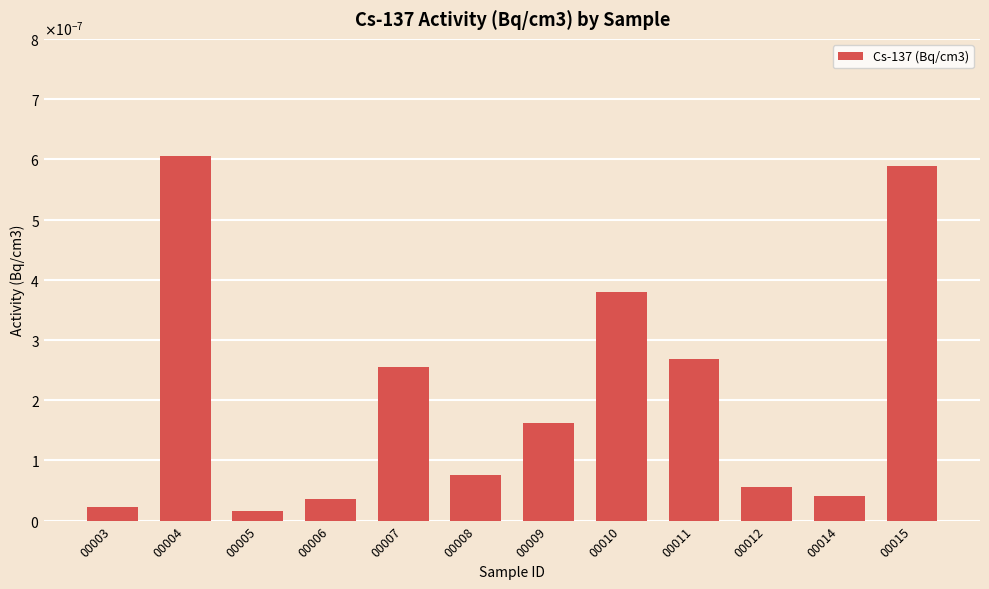

List the labels in order of value, smallest first.

00005, 00003, 00006, 00014, 00012, 00008, 00009, 00007, 00011, 00010, 00015, 00004